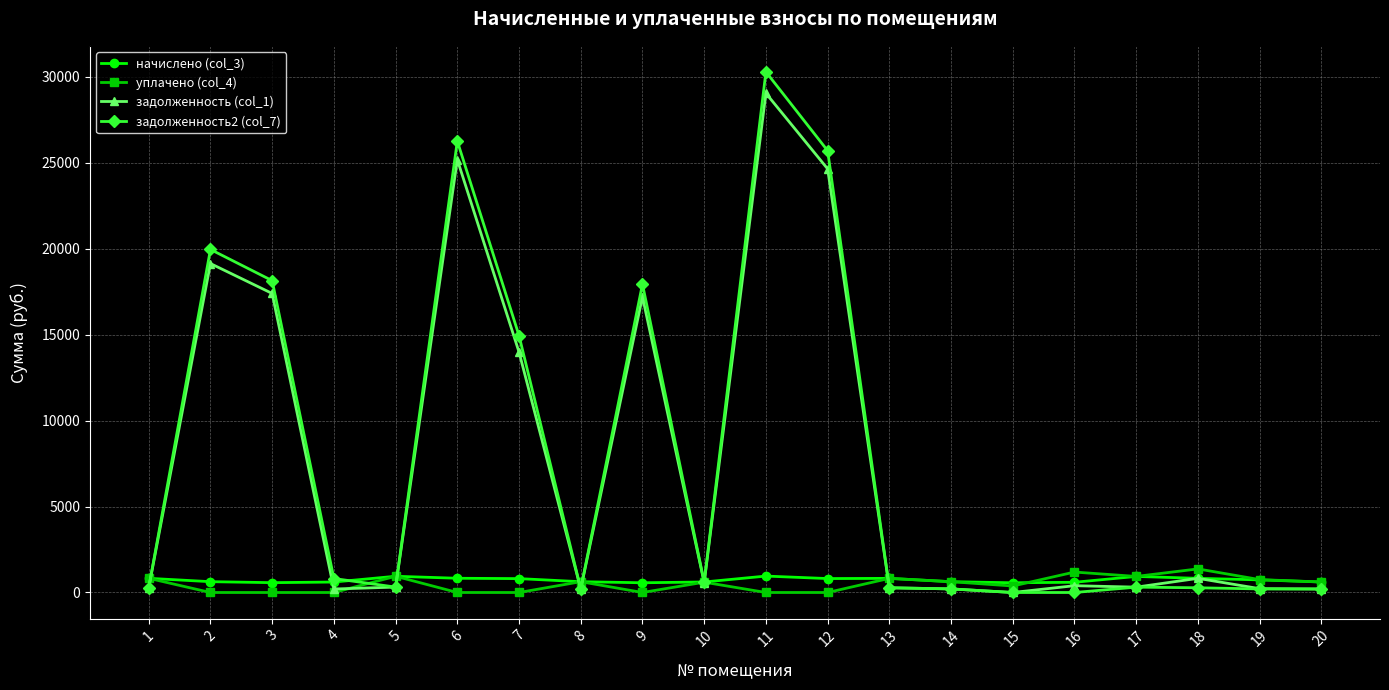

Does the chart have visible grid lines?

Yes